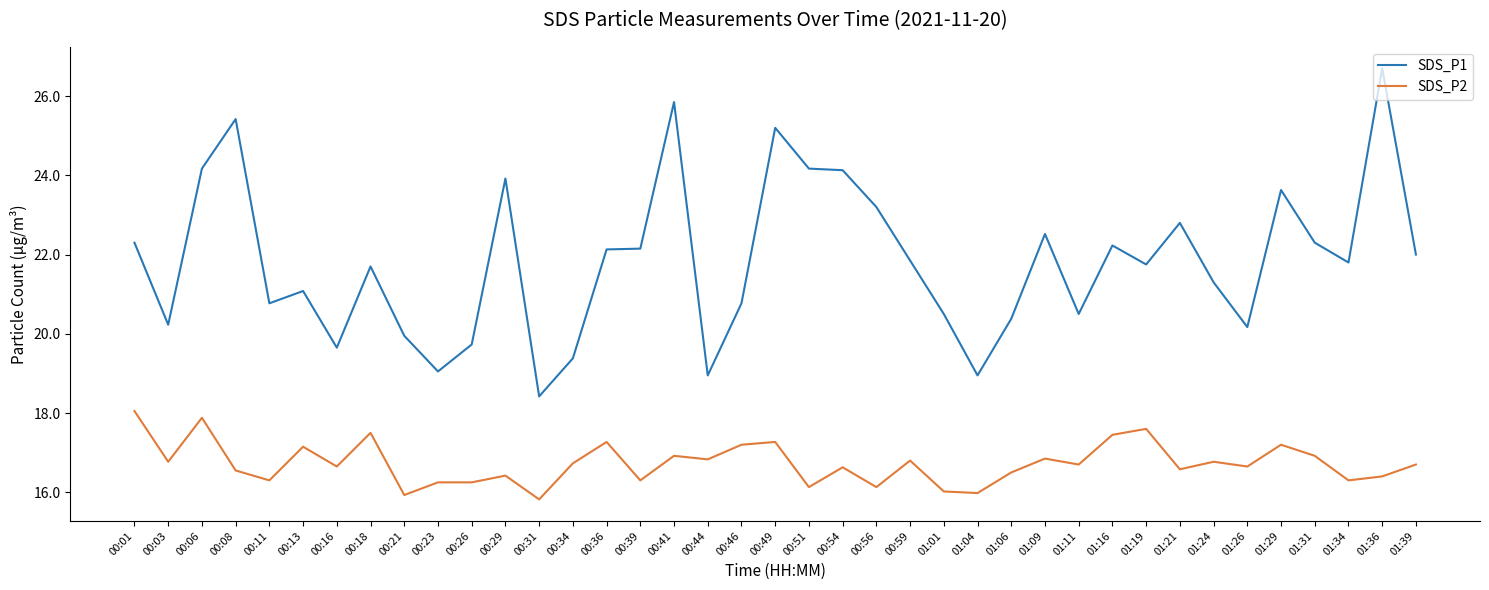

True or false: SDS_P2 and SDS_P1 cross at least once.

False